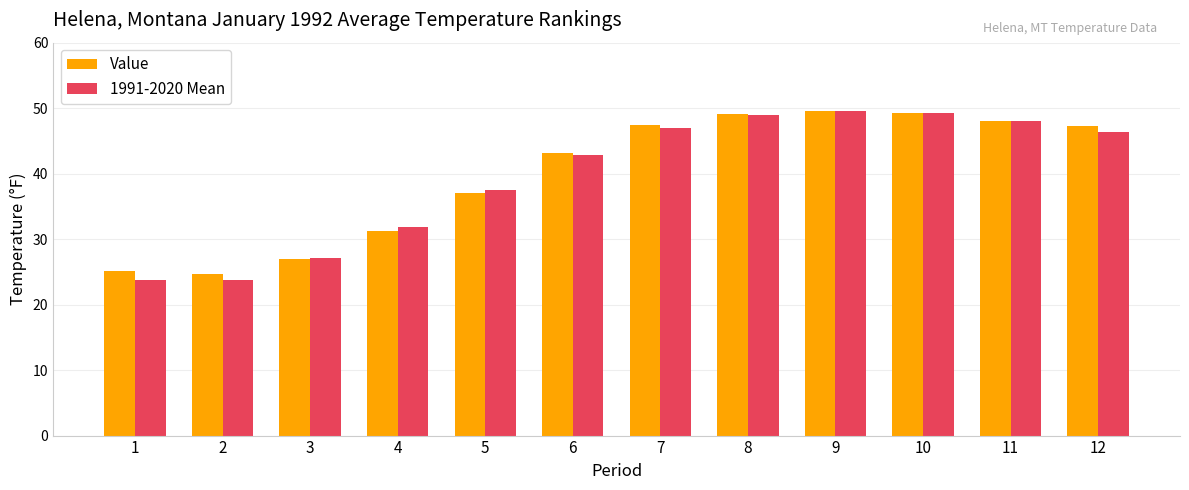

What is the difference between the highest and lowest values at 12?

0.9